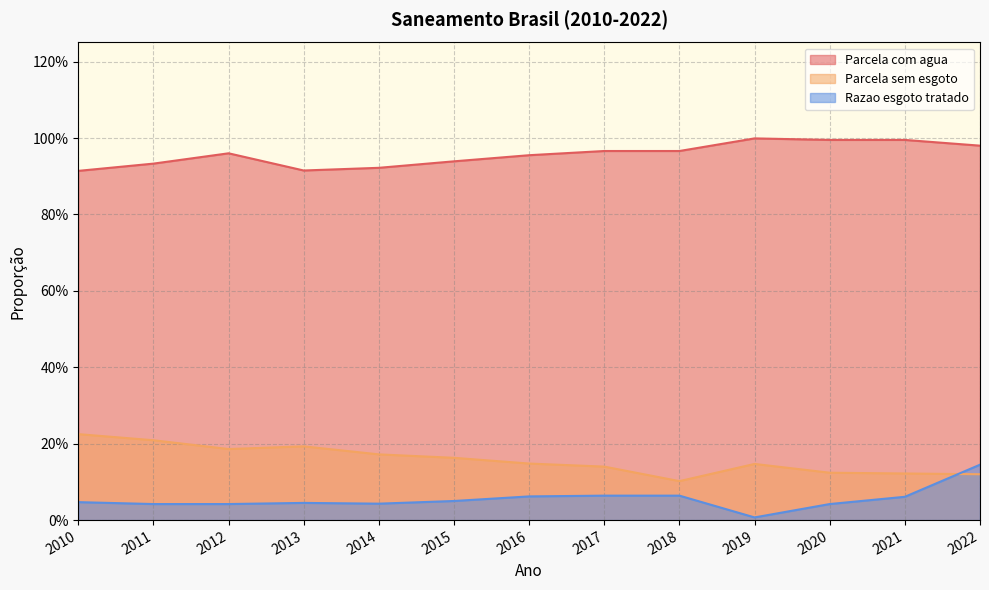

At which category does the chart reach its minimum across all series?

2019